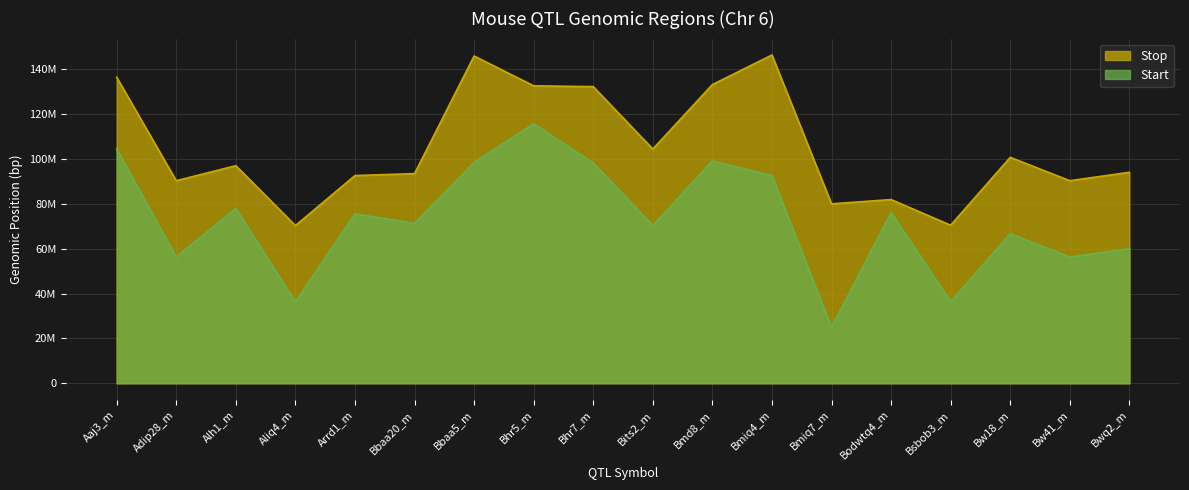

What are all the series names shown in the legend?

Stop, Start